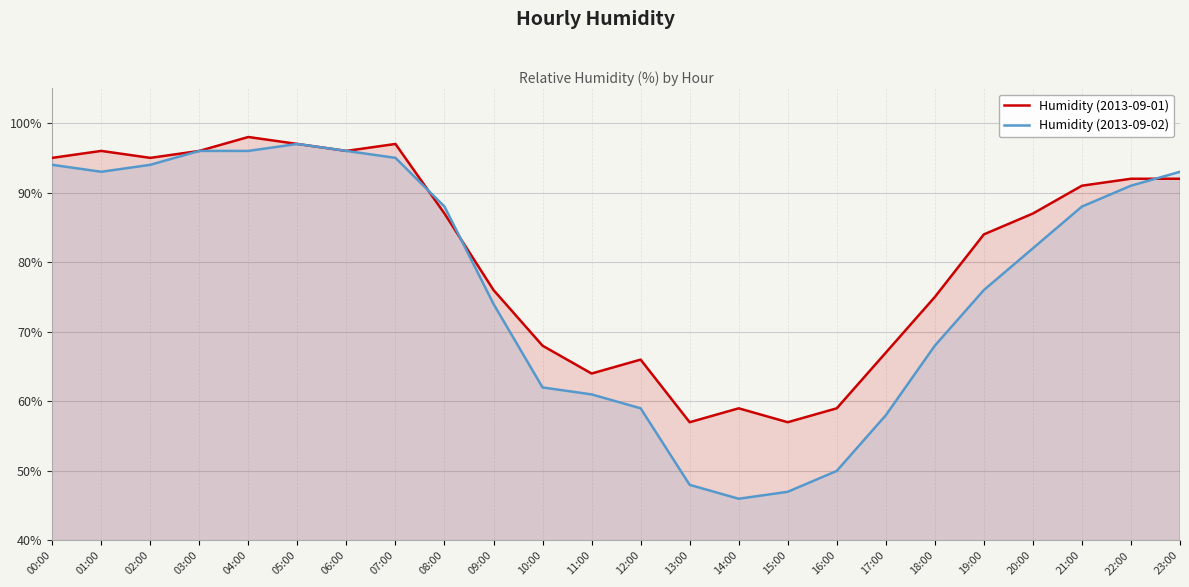

What is the sum of all Humidity (2013-09-01) values?

1951